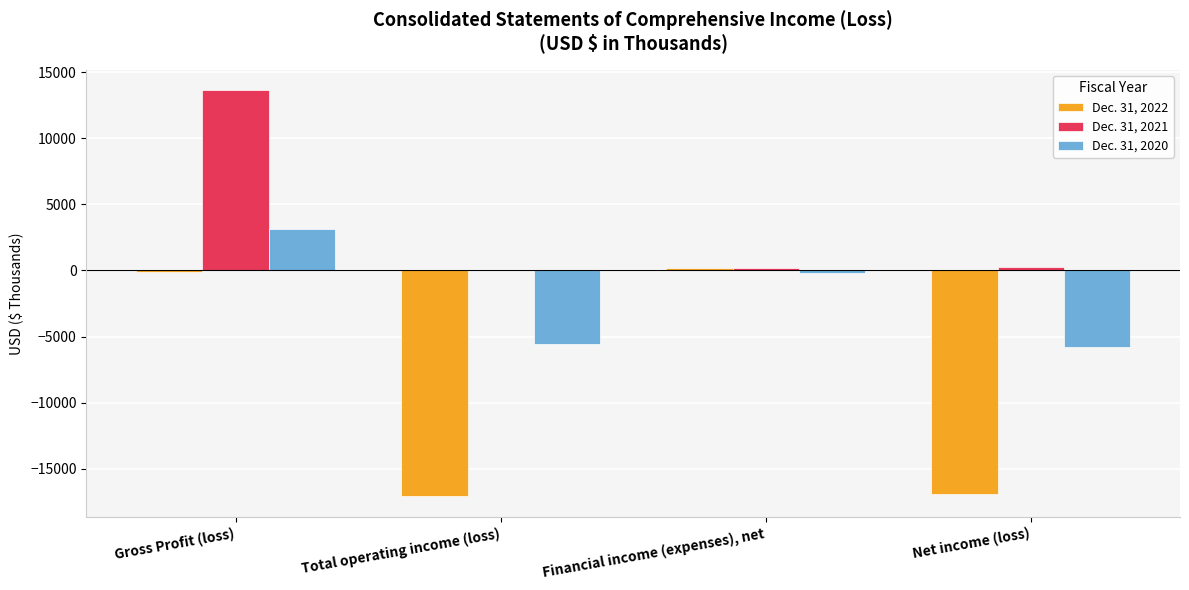

How many groups of bars are there?

4